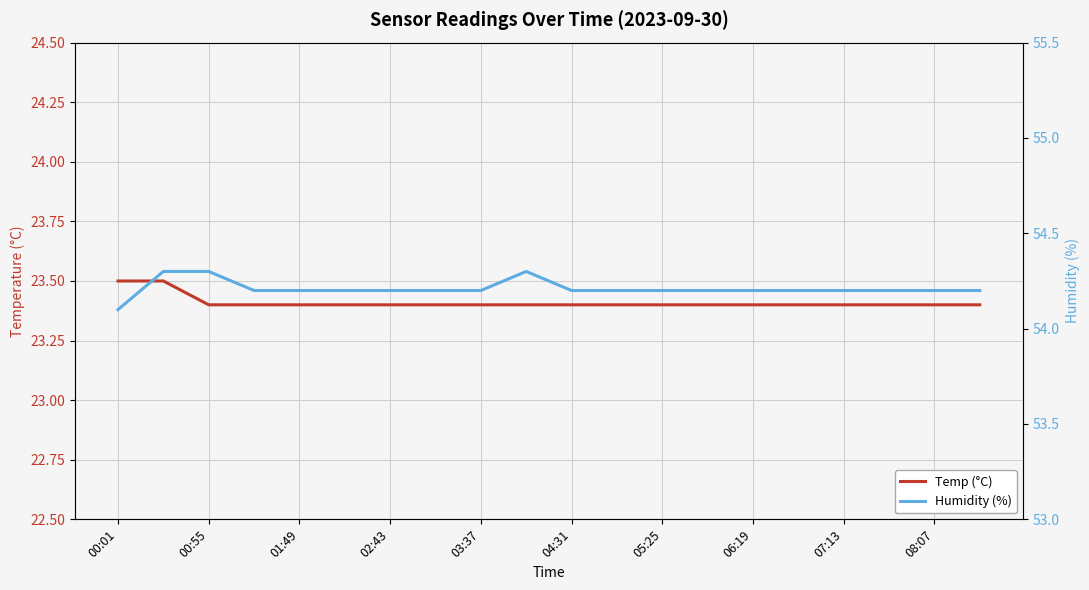

The Humidity (%) series shows 54.2 at 07:13. True or false?

True